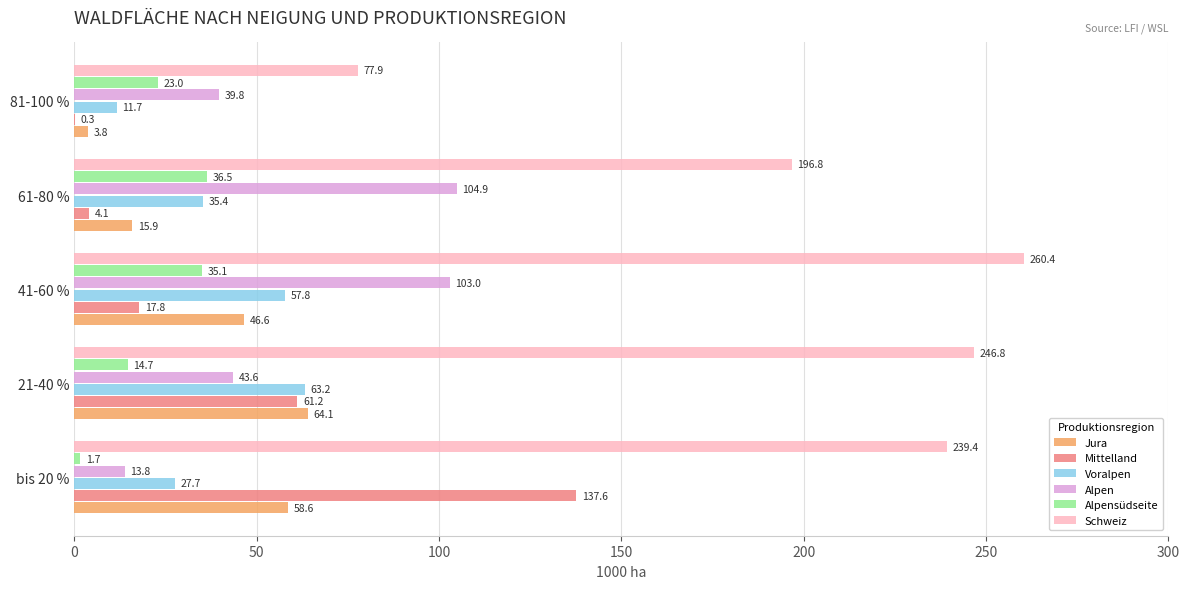

What is the sum of the Mittelland values at 81-100 % and 21-40 %?

61.5